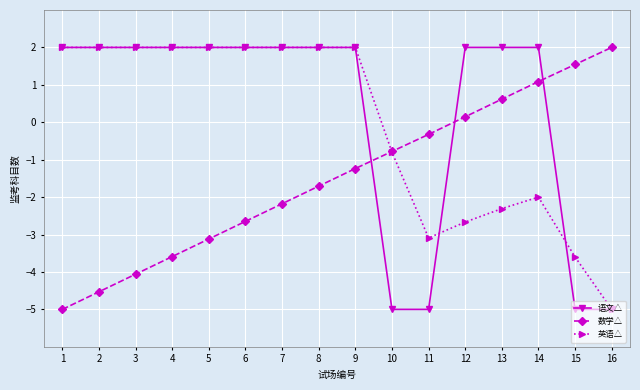

How many values in 英语△ are below zero?

7